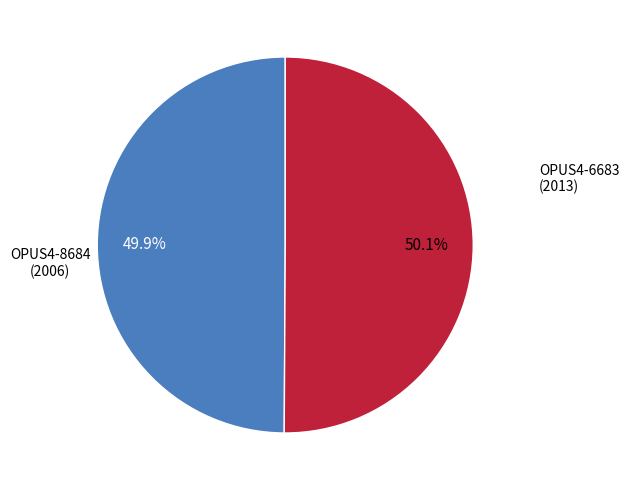

Does any single category account for the majority?

Yes